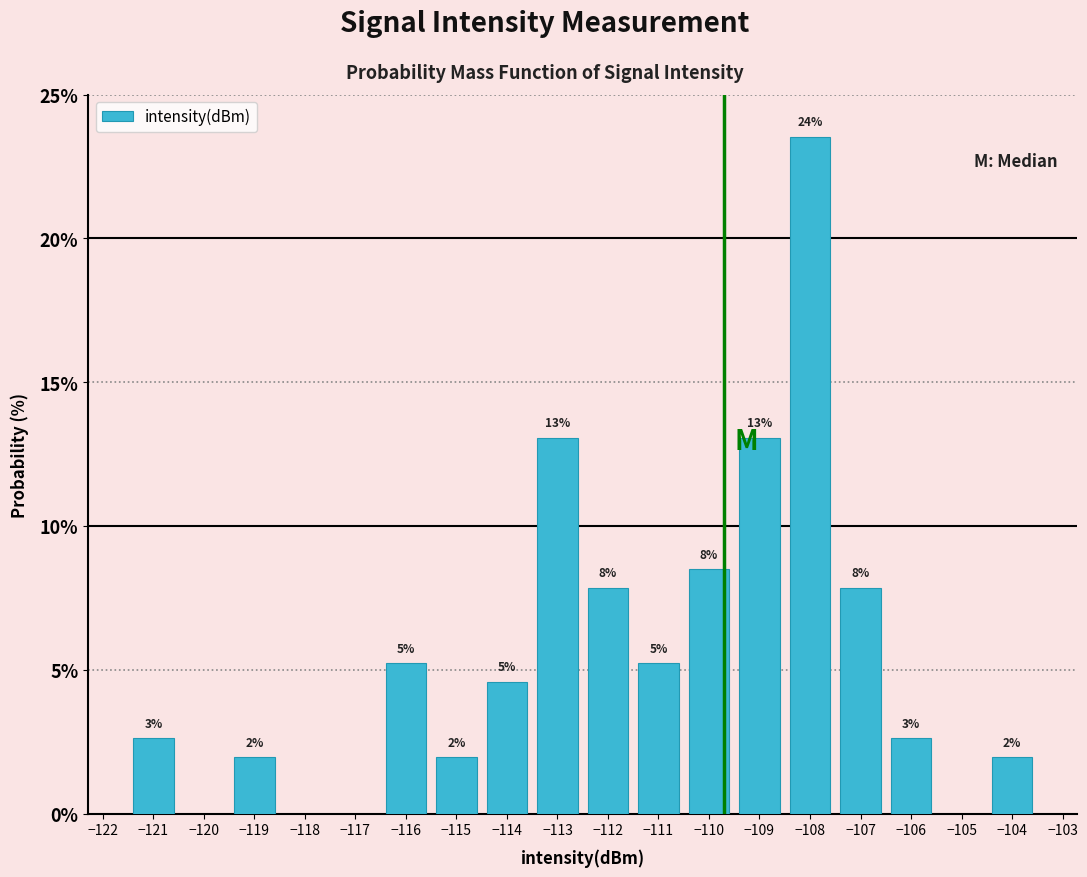

How many bars are there in total?

14